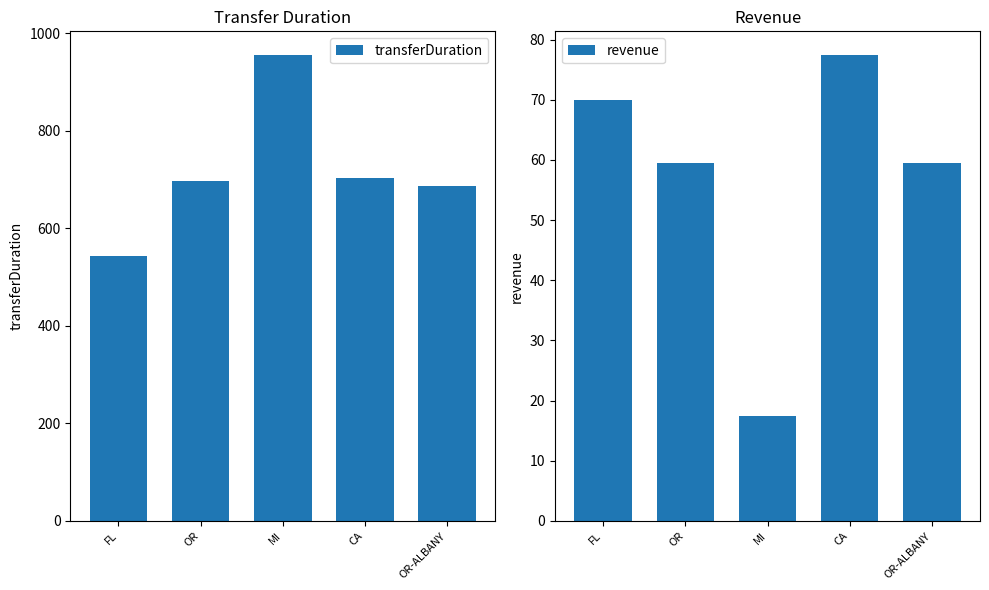

The transferDuration series shows 543.0 at FL. True or false?

True